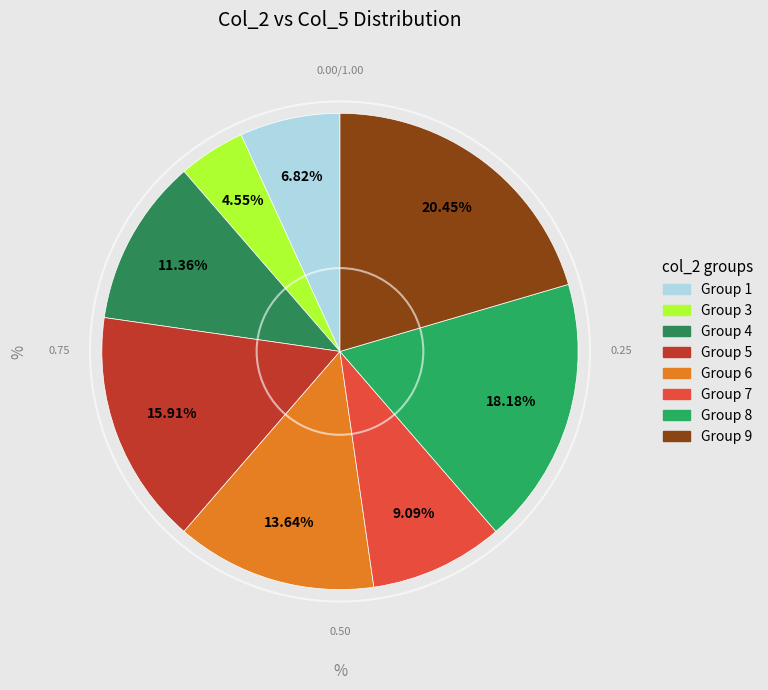

How many segments does this pie chart have?

8